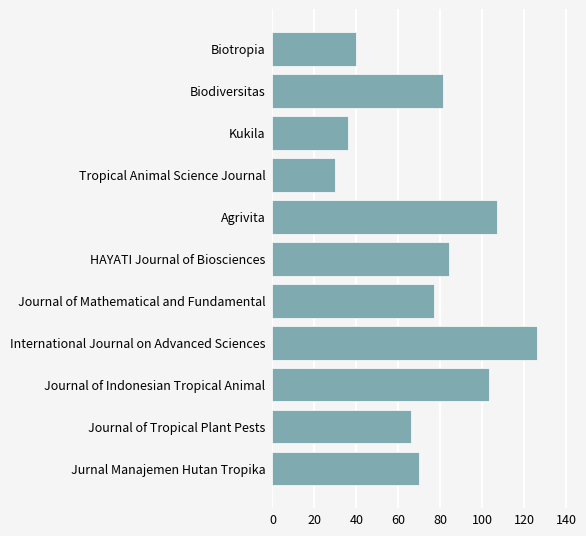

What is the value of the 8th bar from the top?

126